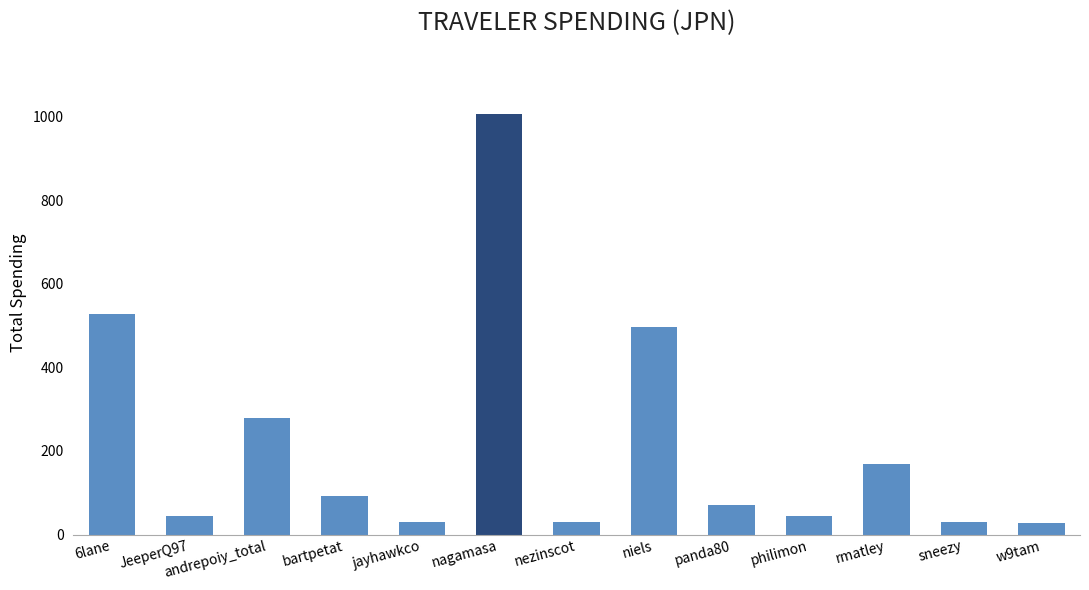

What is the smallest value displayed?

28.0